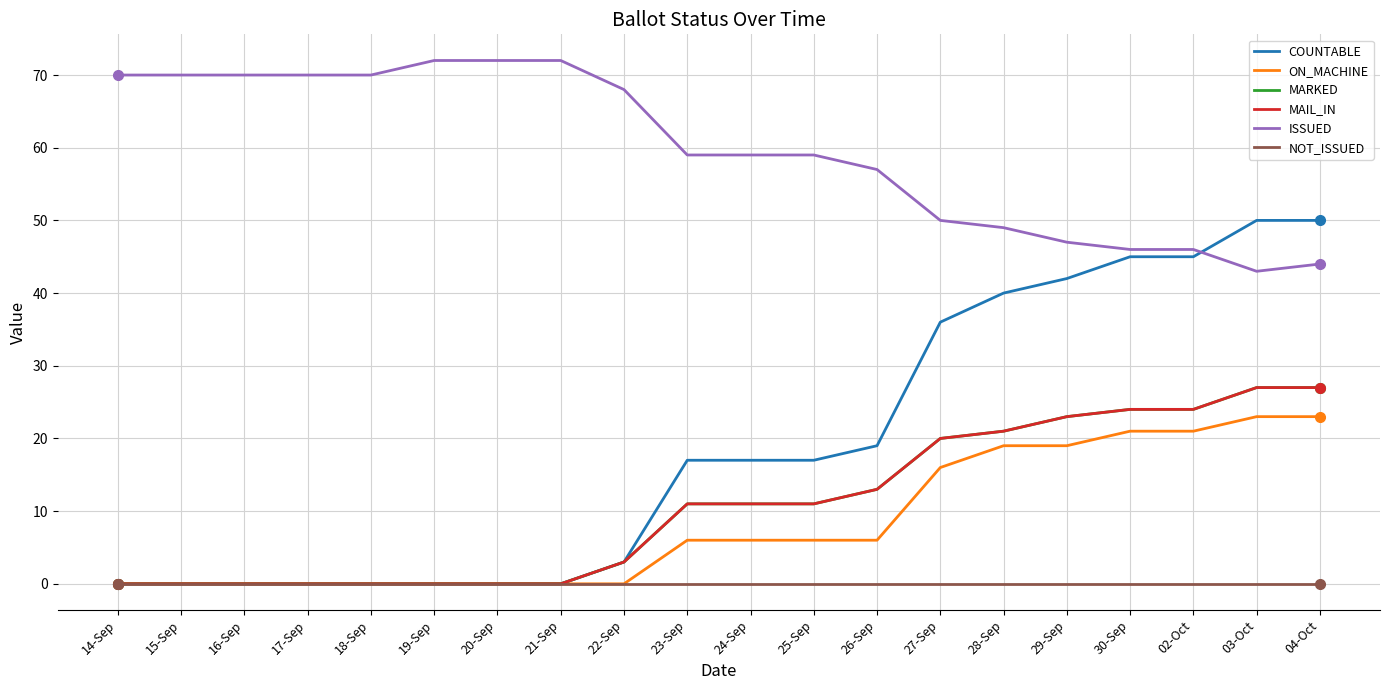

How many lines are shown in the chart?

6